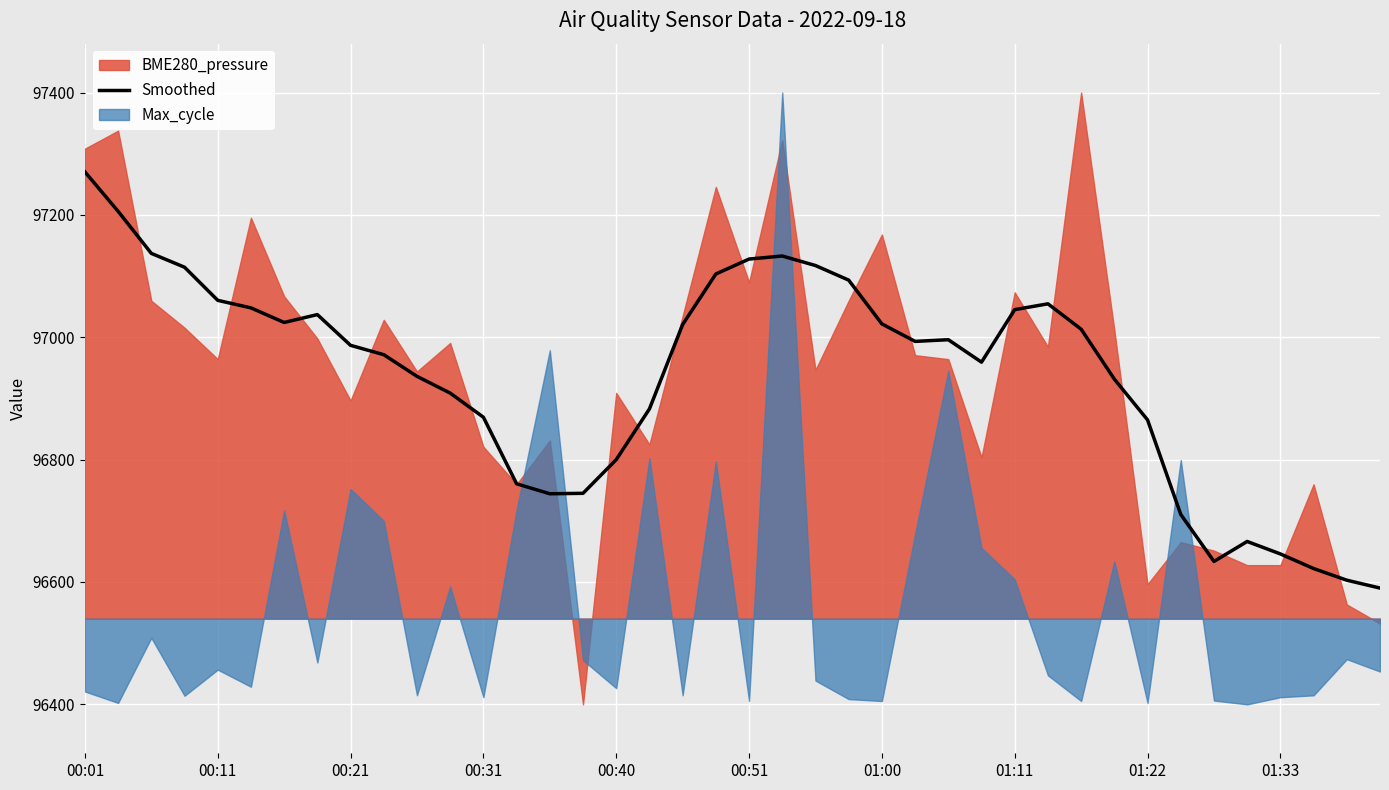

Reading left to right, extract all data points from this chart.

97270.4	97206.0	97137.2	97114.6	97060.4	97048.1	97024.3	97037.1	96986.8	96971.6	96936.2	96908.8	96869.3	96760.5	96744.2	96745.0	96800.0	96882.9	97020.9	97103.5	97127.9	97132.9	97117.3	97093.5	97021.9	96993.3	96996.1	96959.4	97045.2	97054.7	97013.3	96931.6	96864.9	96710.5	96633.6	96666.2	96645.9	96622.0	96602.9	96590.1